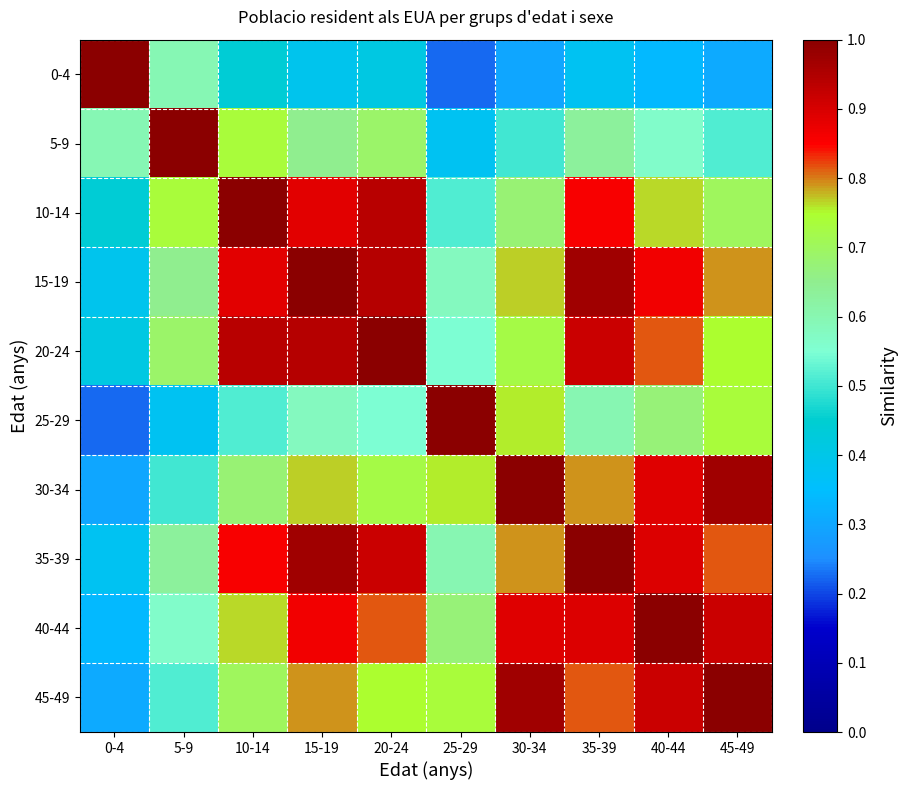

Which has a higher value, 35-39 or 45-49?

35-39